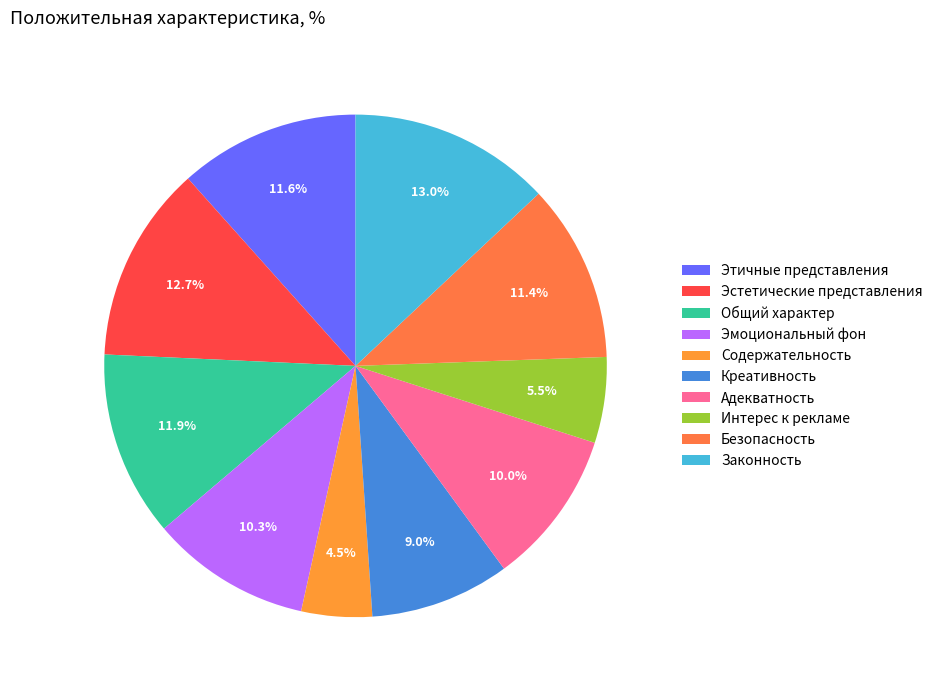

Approximately how many times larger is the value at Этичные представления compared to Адекватность?

1.2